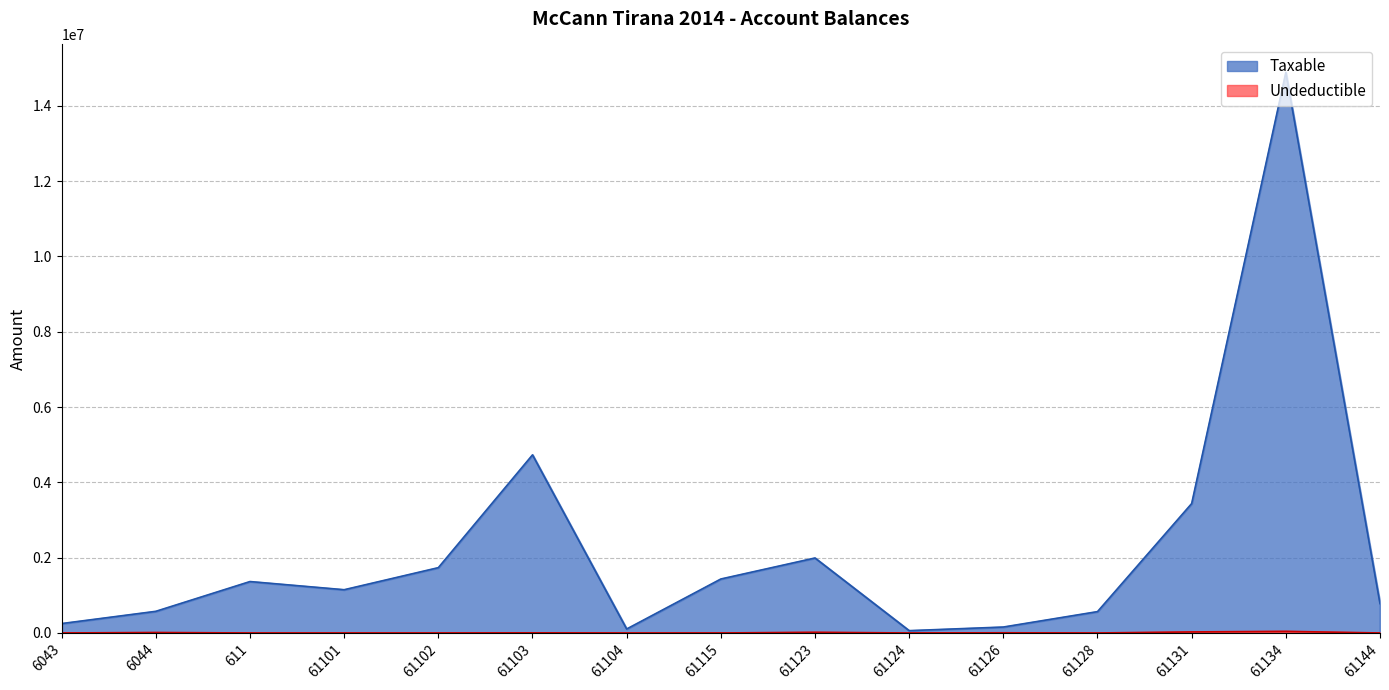

Reading left to right, list all the values displayed in this chart.

Taxable: 6043=250227.1	6044=575296.9	611=1366068.5	61101=1149043.7	61102=1735151.5	61103=4731146.9	61104=105900.0	61115=1433753.2	61123=1991862.2	61124=61813.2	61126=157990.0	61128=567460.5	61131=3437988.5	61134=14887859.8	61144=779642.1
Undeductible: 6043=0.0	6044=12822.0	611=0.0	61101=0.0	61102=0.0	61103=3920.0	61104=0.0	61115=250.0	61123=18500.0	61124=0.0	61126=5100.0	61128=0.0	61131=28000.0	61134=43299.0	61144=0.0